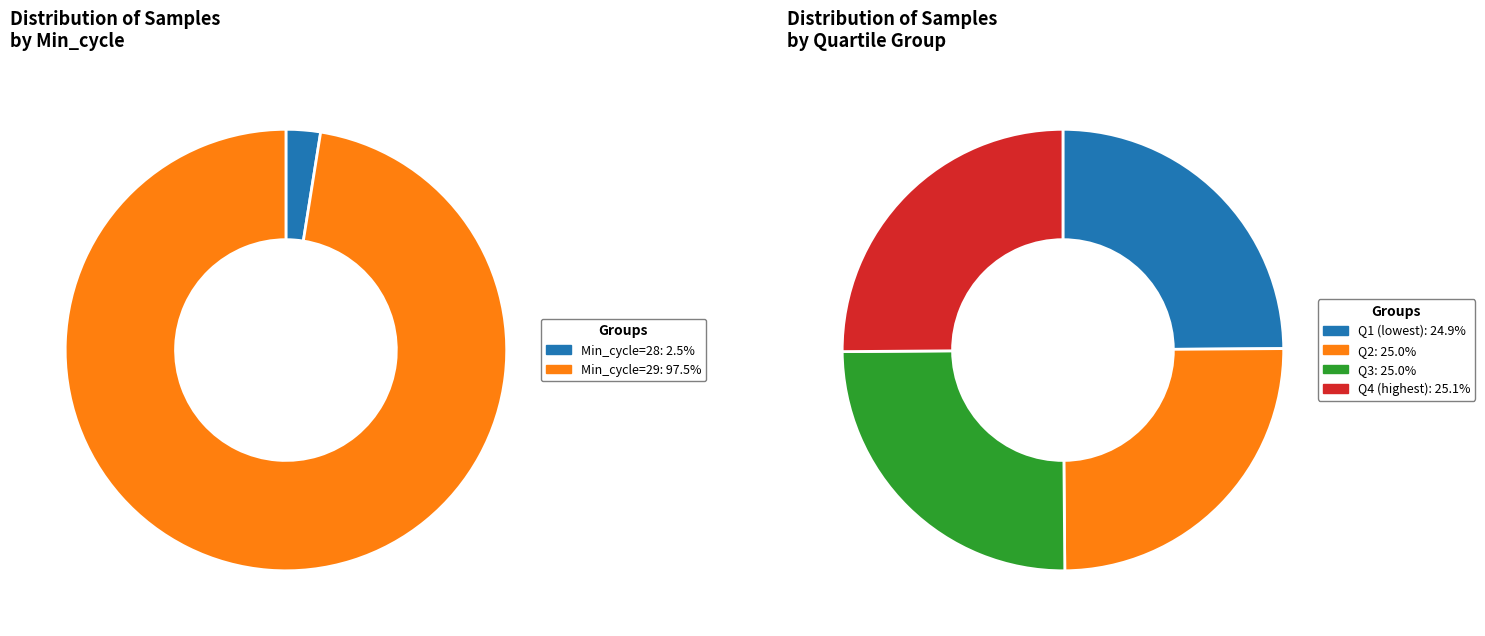

Between 29 and 29, which is larger?

29